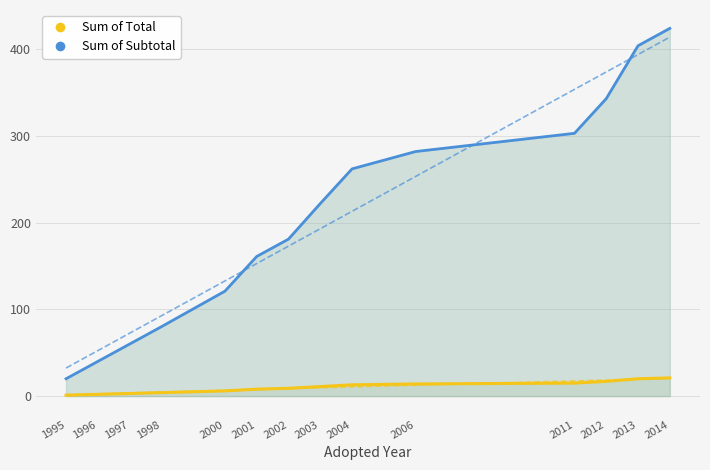

Is the value of Sum of Subtotal at 2011 greater than the value of Sum of Total at 2001?

Yes